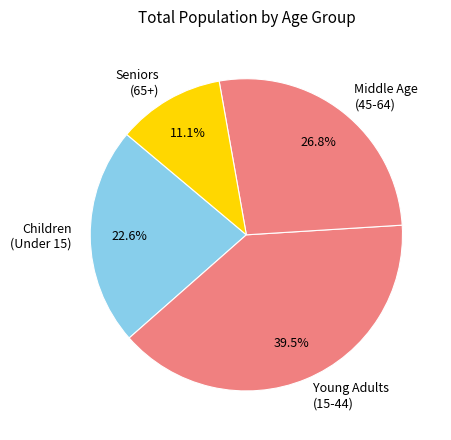

Combined, what portion of the pie is Middle Age (45-64) and Young Adults (15-44)?

66.3%